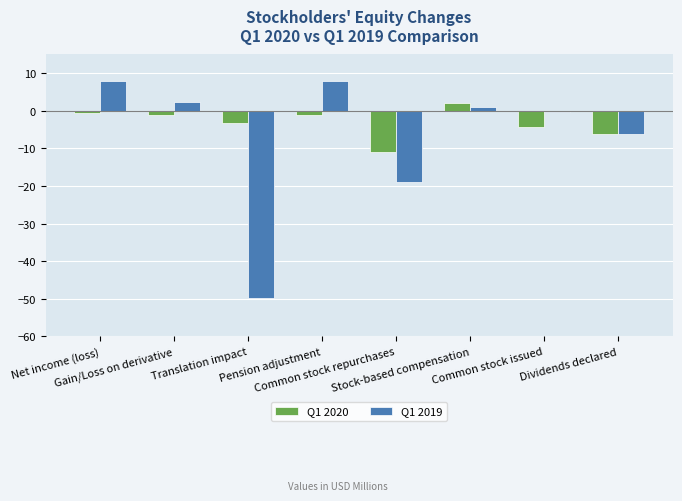

What is the maximum value shown in the chart?

8.0